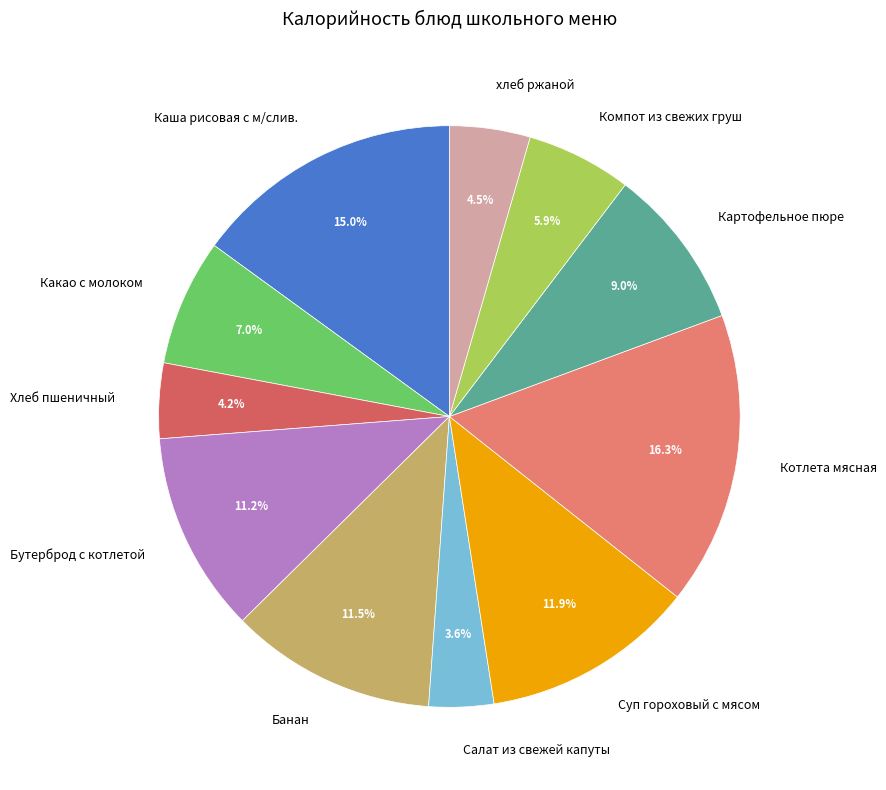

True or false: Компот из свежих груш accounts for 1% of the total.

False